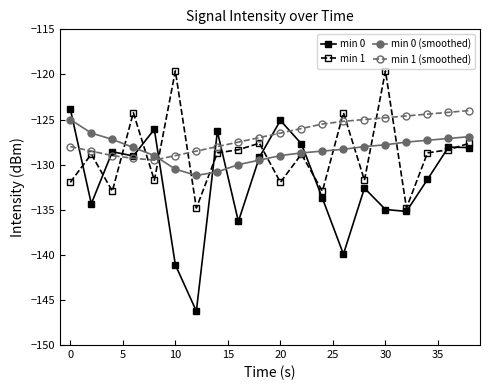

What is the value of the min 0 (smoothed) point at the 11th from the left?

-129.0